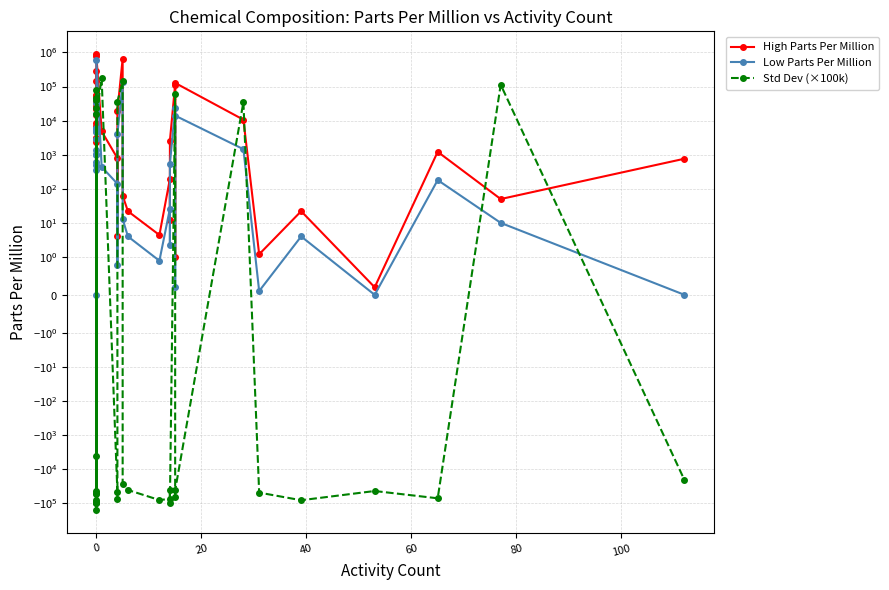

What is the difference between the second highest and second lowest values in the Low Parts Per Million series?

135000.0